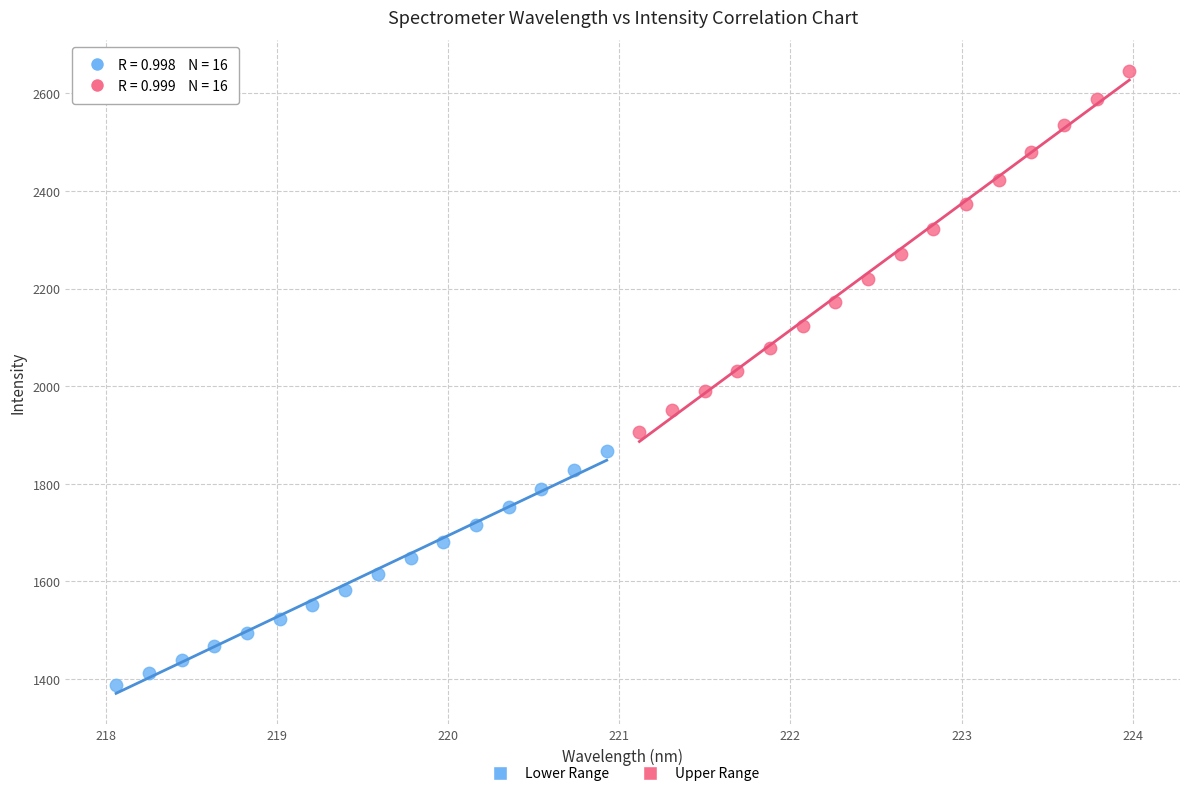

Which series contains the lowest Y value?

Lower Range